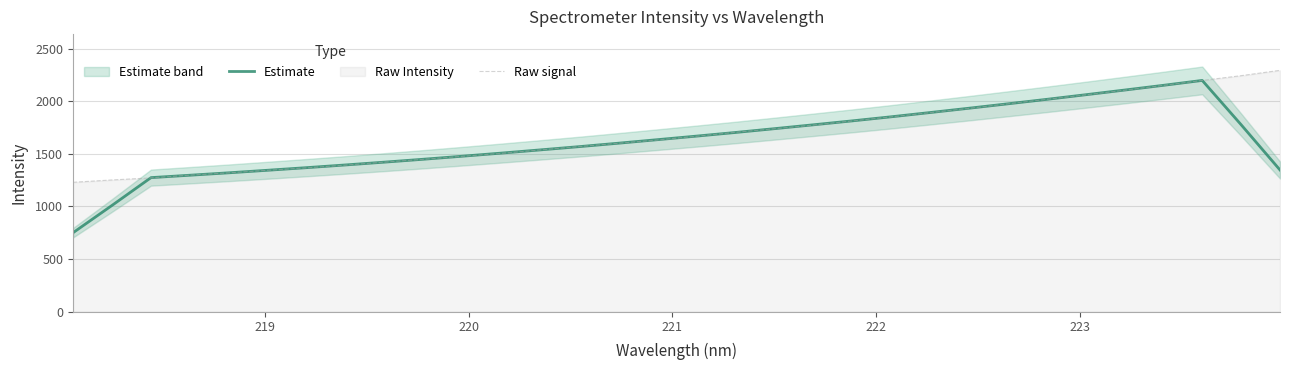

Is it true that Estimate equals 1833.3 at 223?

False